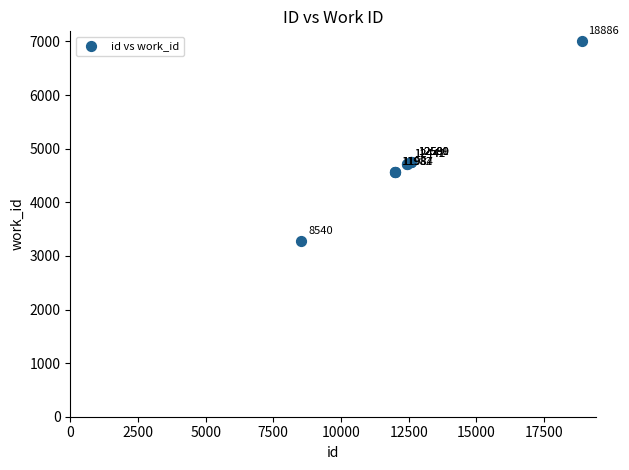

What Y value in the scatter plot is closest to 5141?

4760